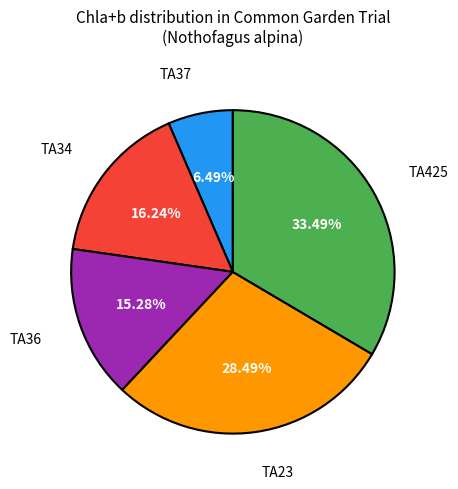

Count the number of slices in the pie.

5